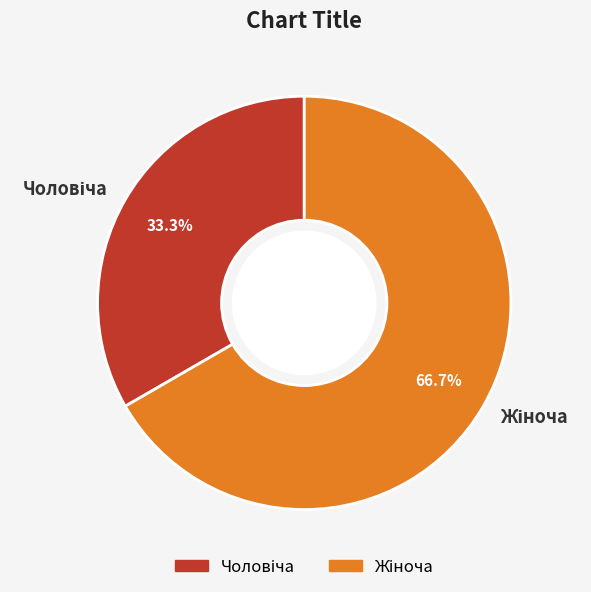

Is there any slice that represents more than half of the pie?

Yes